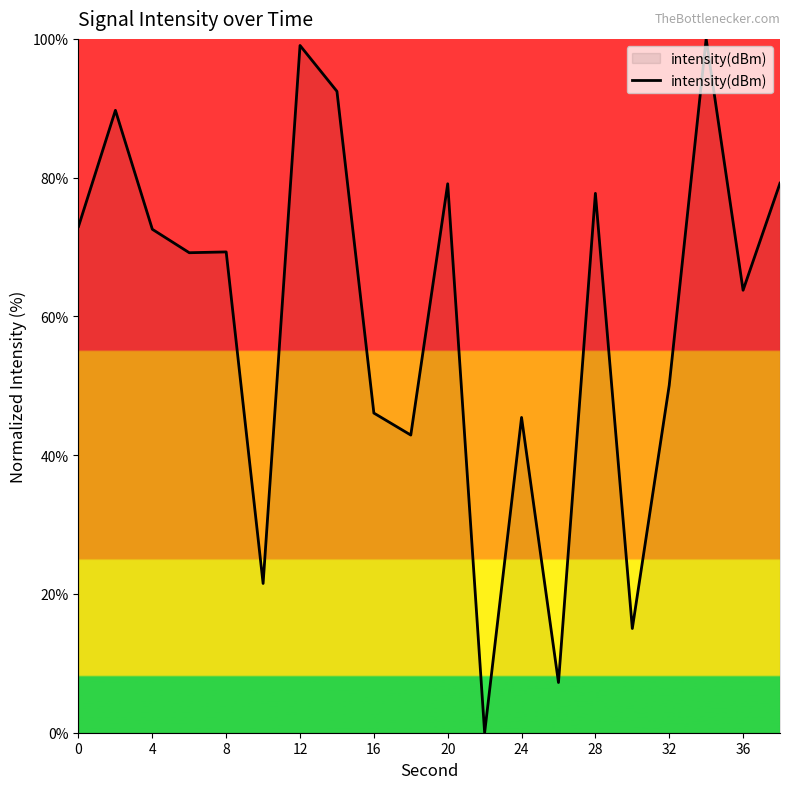

What is the maximum value shown in the chart?

100.0